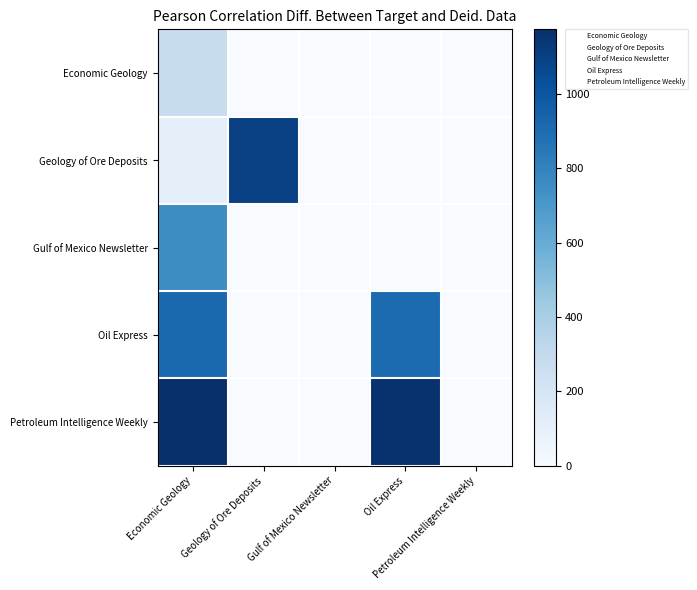

Rank the series by their average value, from lowest to highest.

Economic Geology, Gulf of Mexico Newsletter, Geology of Ore Deposits, Oil Express, Petroleum Intelligence Weekly